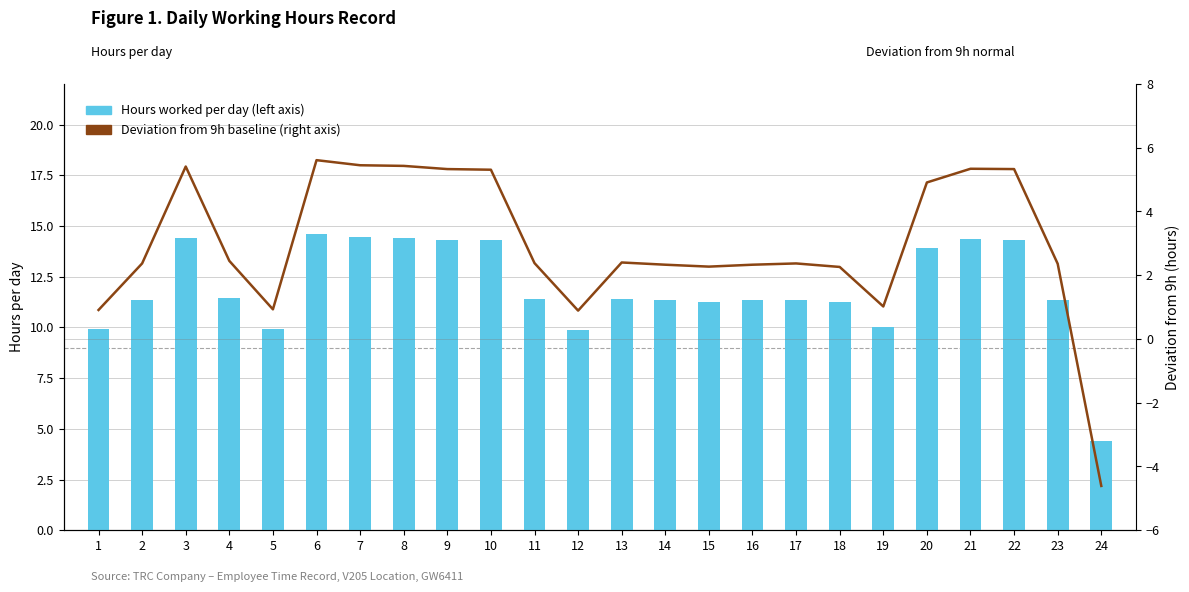

At 5, list the series in order from largest to smallest.

Hours worked (left axis), Deviation from 9h normal (right axis)